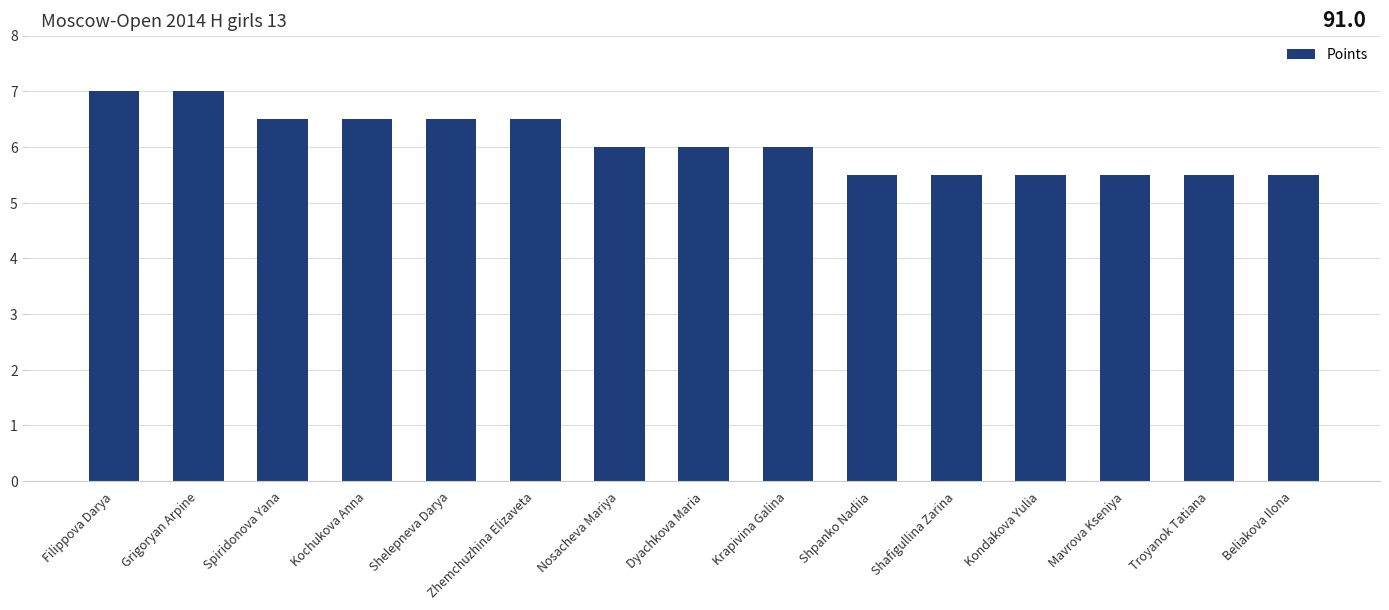

What is the ratio of the value at Shafigullina Zarina to the value at Nosacheva Mariya?

0.9